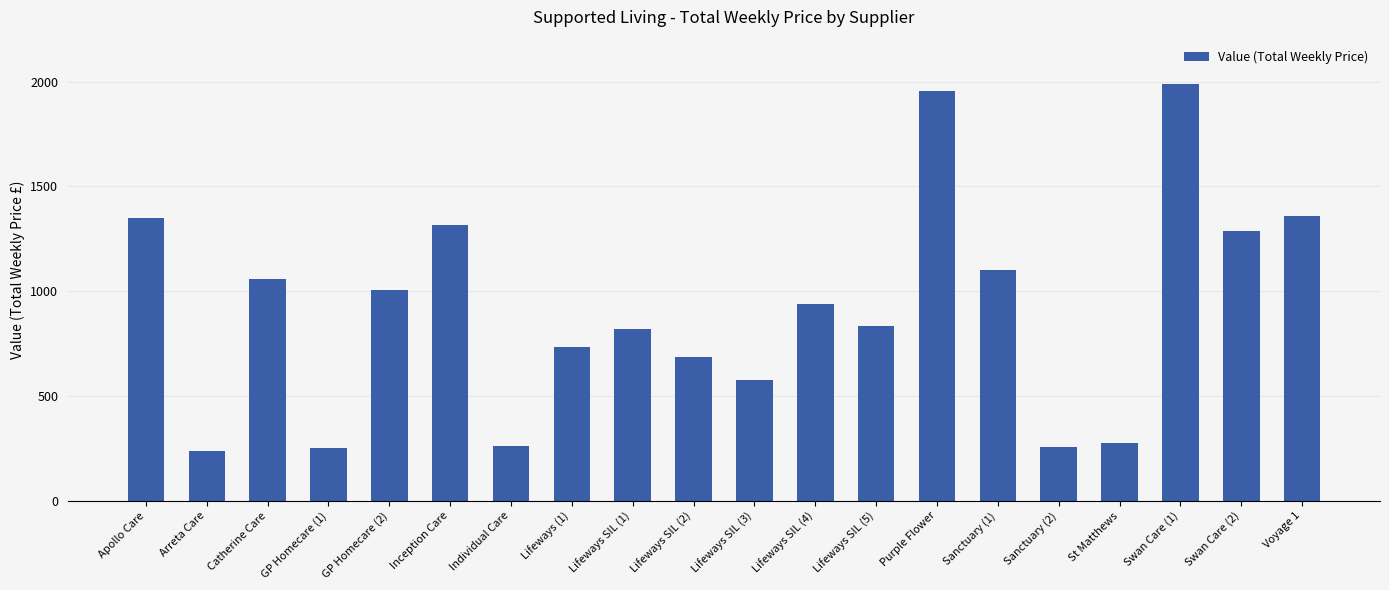

What position from the right is GP Homecare (1)?

17